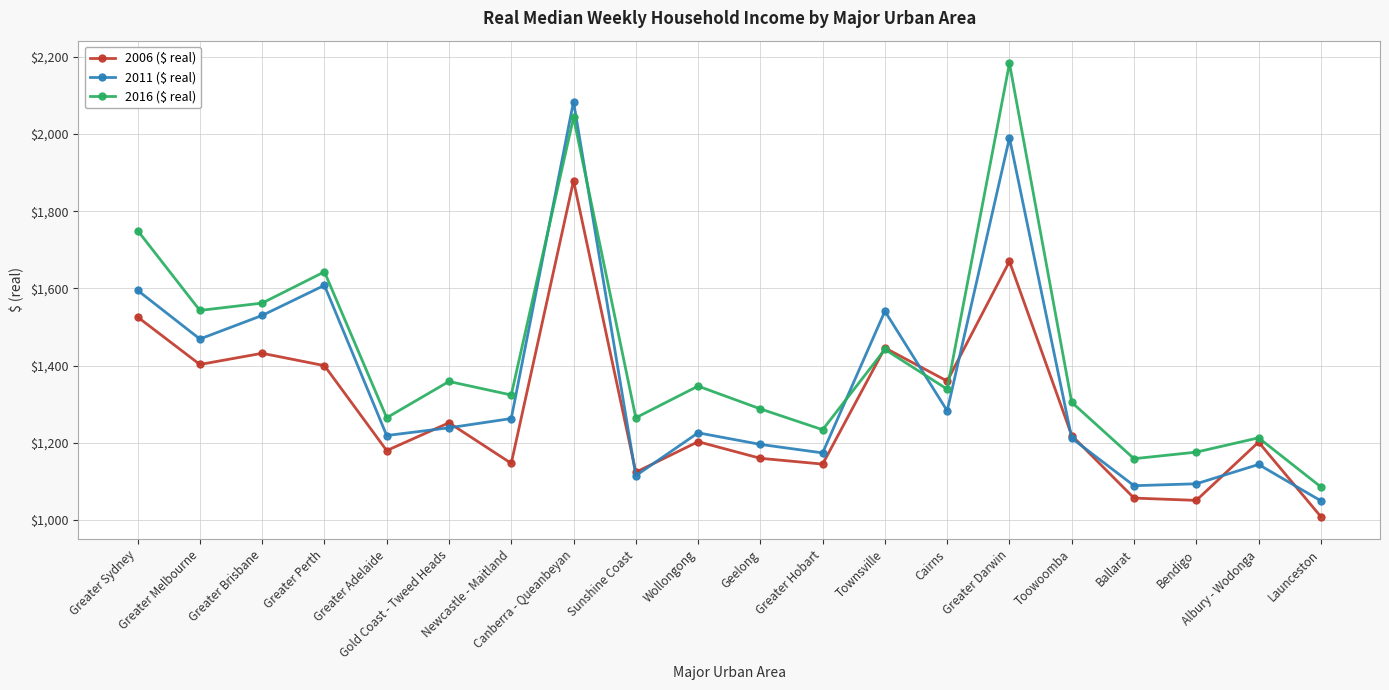

True or false: 2011 ($ real) has more than 1 points higher than both neighbors.

True